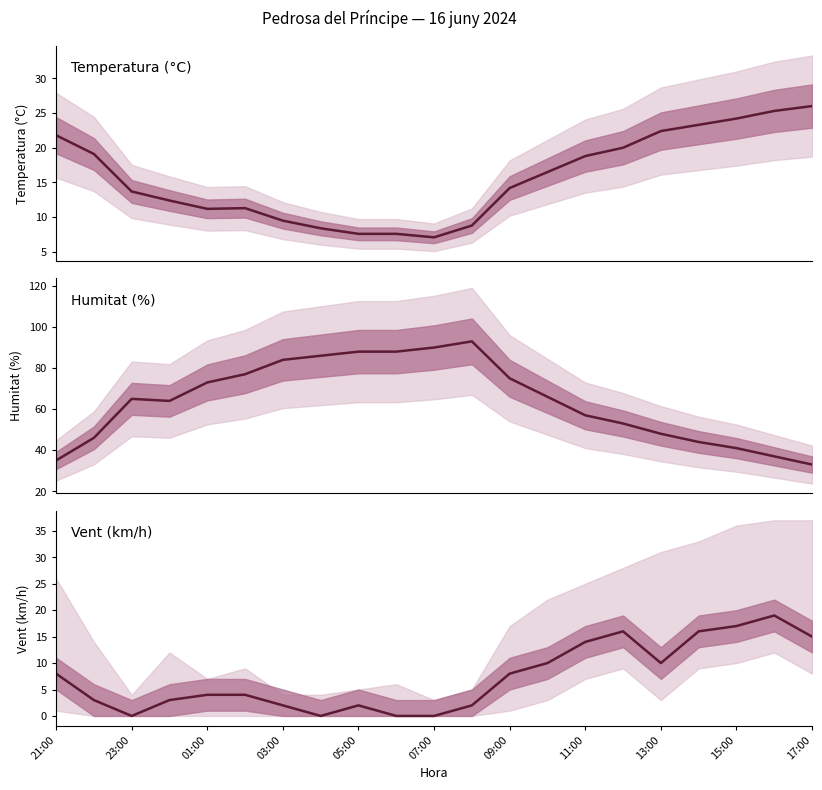

Where does the Temperatura (°C) series first go above 14?

21:00